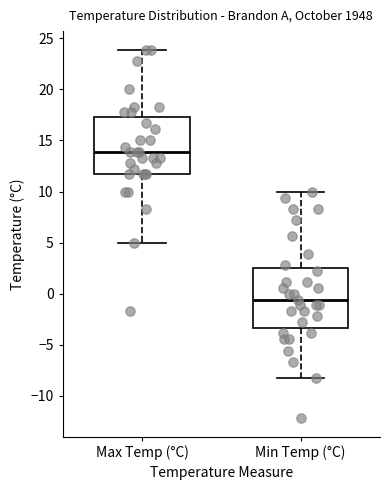

Reading left to right, read every box against the y-axis: the position of its median line, the range the box covers, and the ends of its whiskers. The values are not printed on the chart, so give them approximately, as read against the axis.

Max Temp (°C): median 14.0, box 11.5 to 17.5, whiskers 5.0 to 24.0
Min Temp (°C): median -0.5, box -3.5 to 2.5, whiskers -8.5 to 10.0